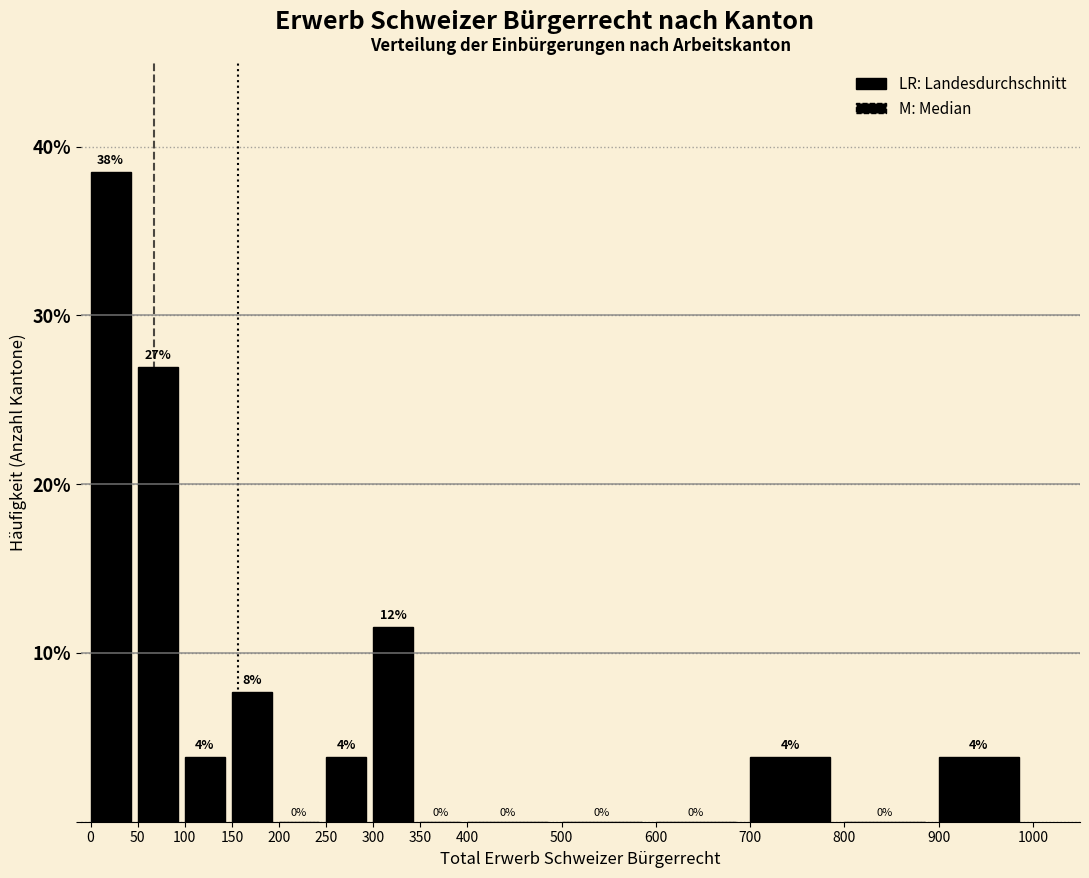

Which range on the x-axis has the tallest bar?

0 to 50